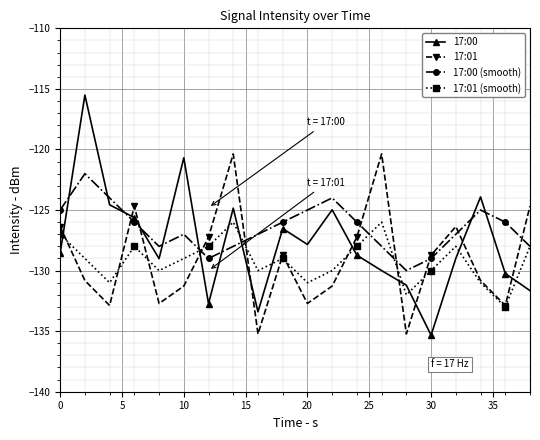

What is the smallest value displayed?

-135.3